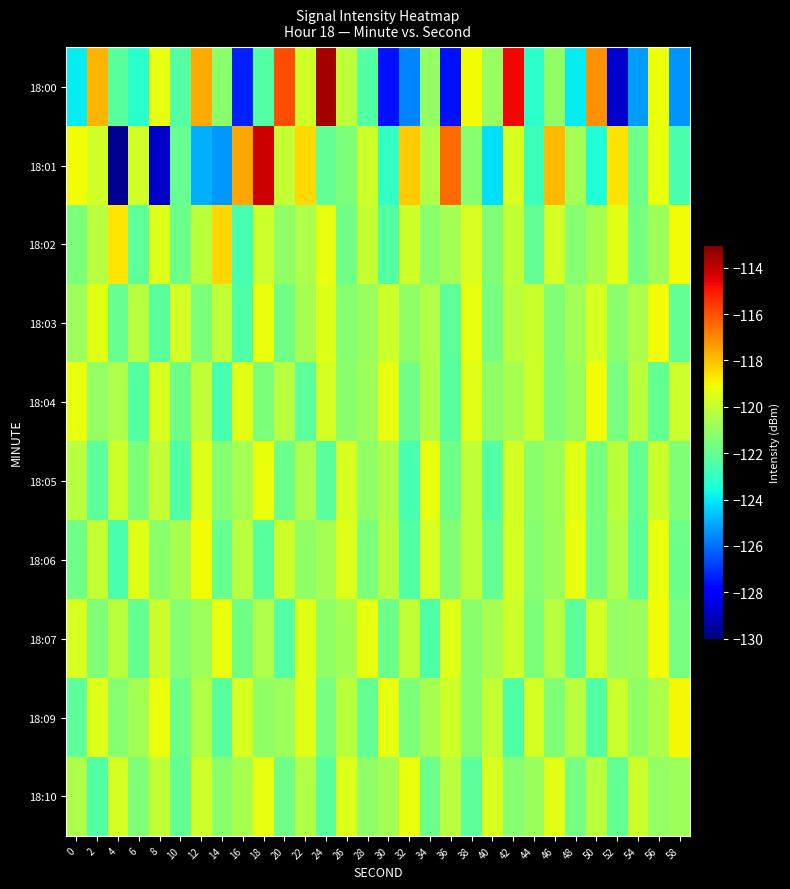

At which category is the sum across all series the highest?

42